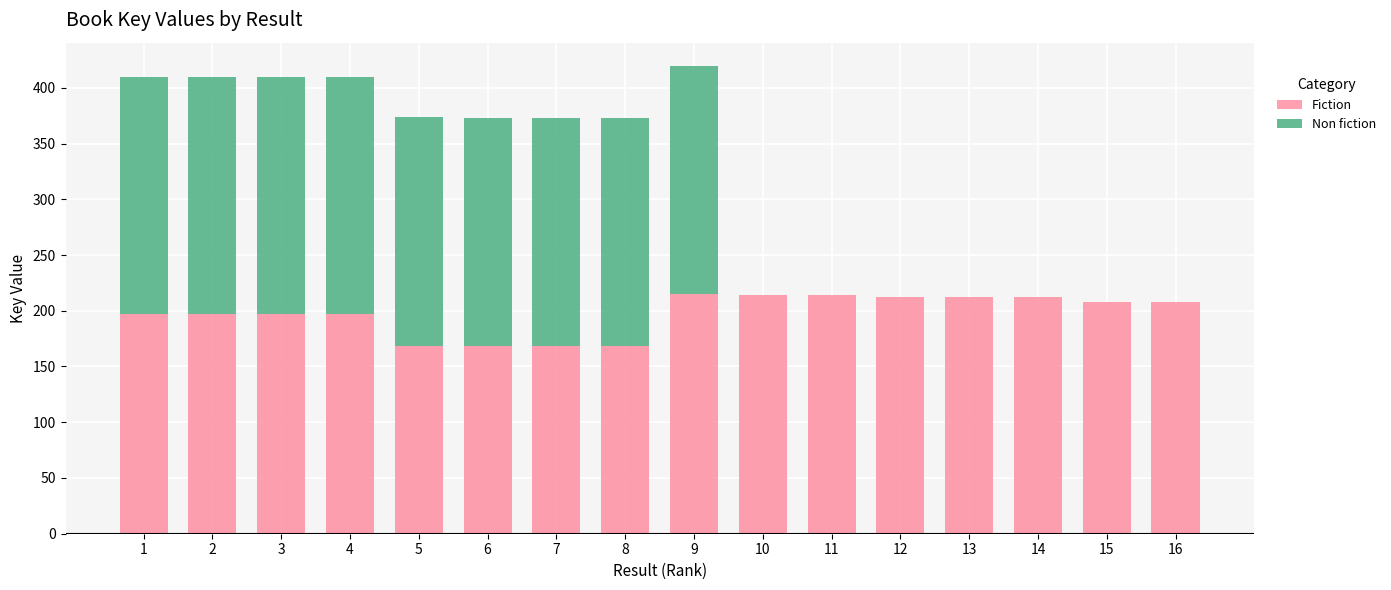

What is the sum of all Fiction values?

3160.2